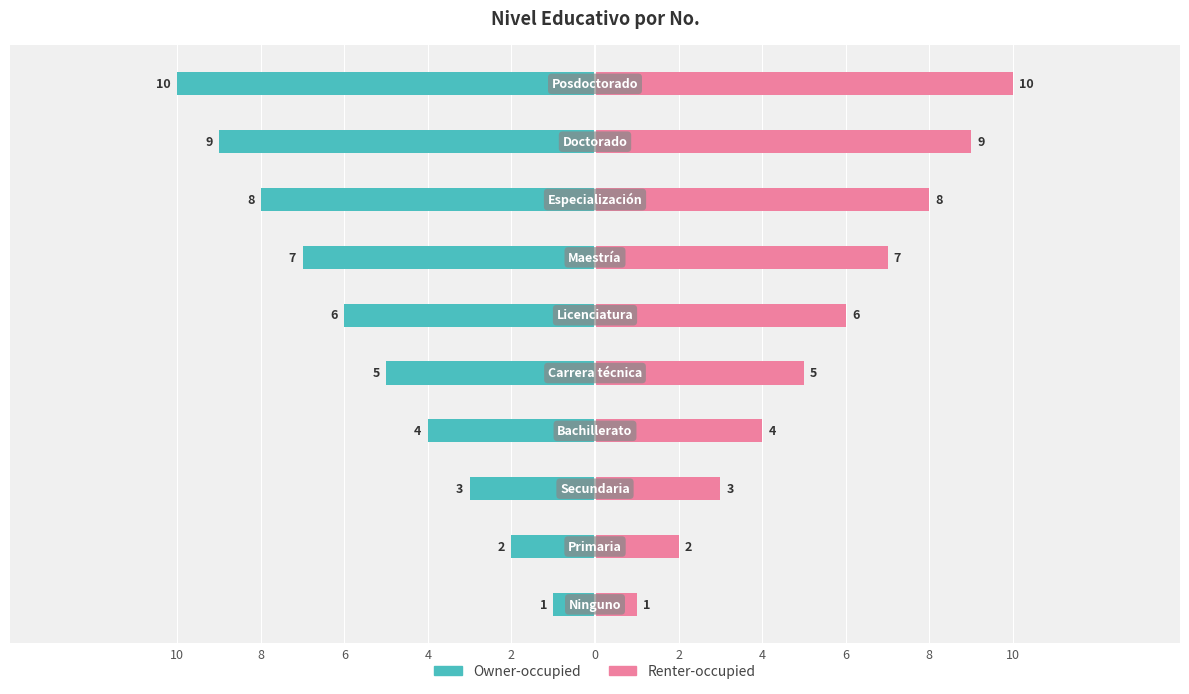

Which has a higher value, 2 or 6?

6